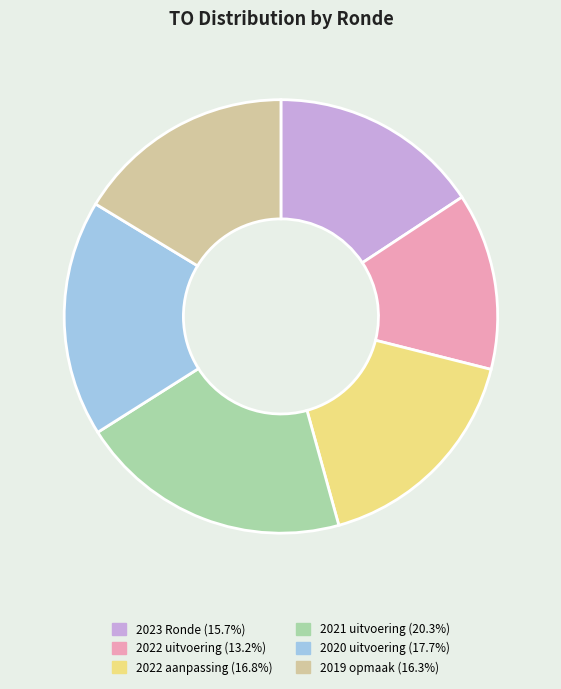

What is the largest slice in the pie chart?

2021 uitvoering